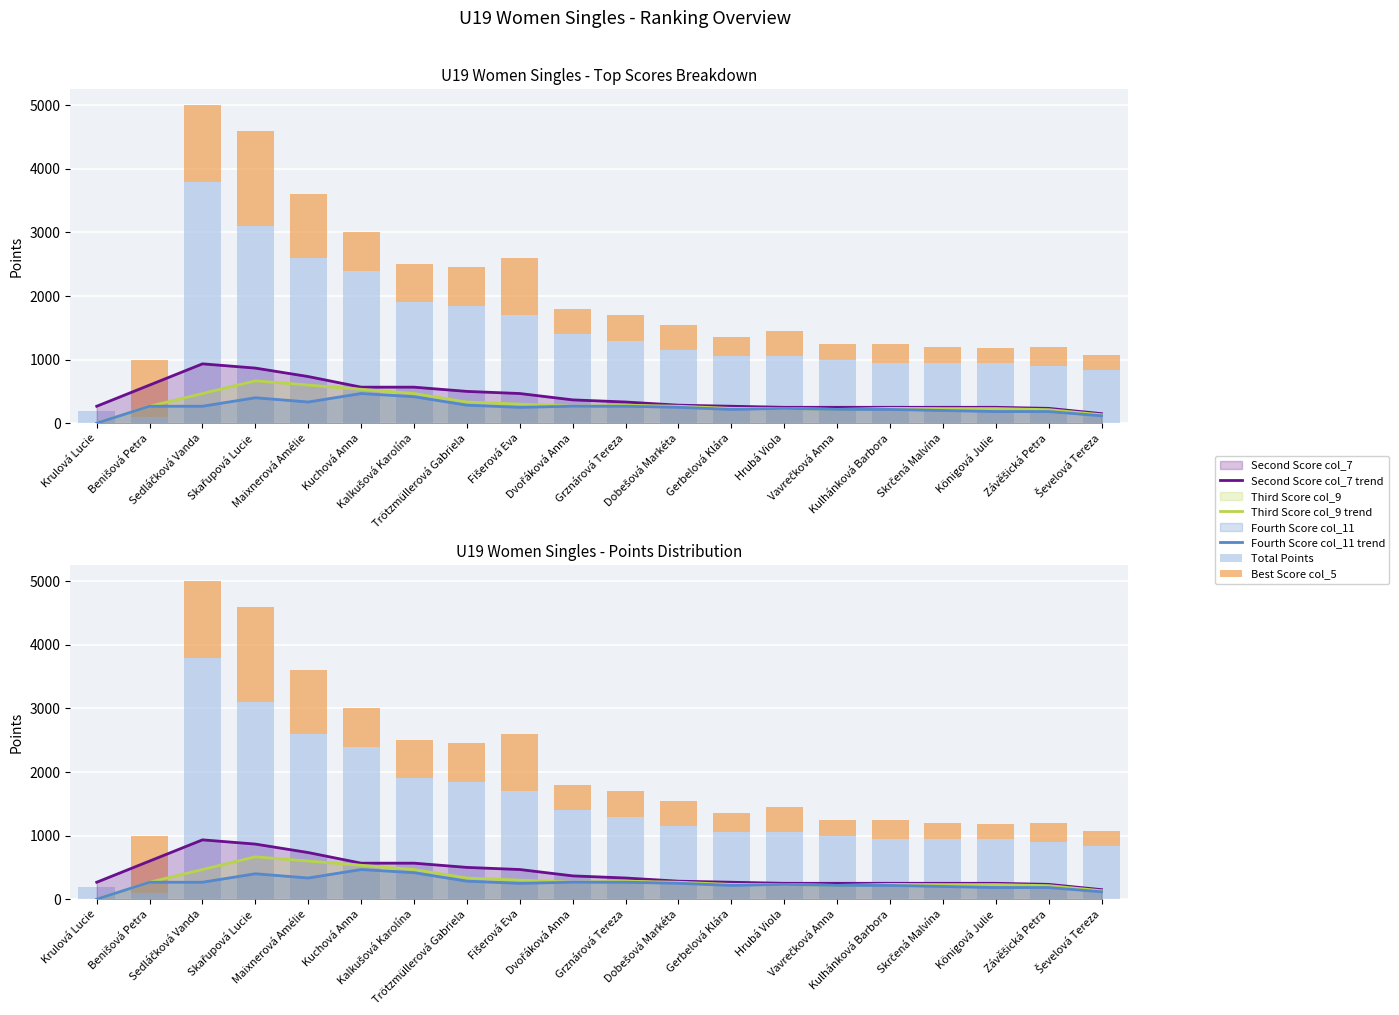

At how many categories does at least one series exceed 531?

19